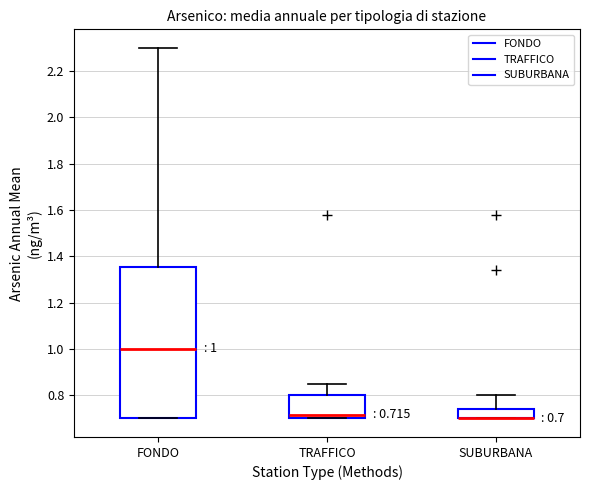

Comparing the boxes themselves (not the whiskers), which one is the tallest?

FONDO